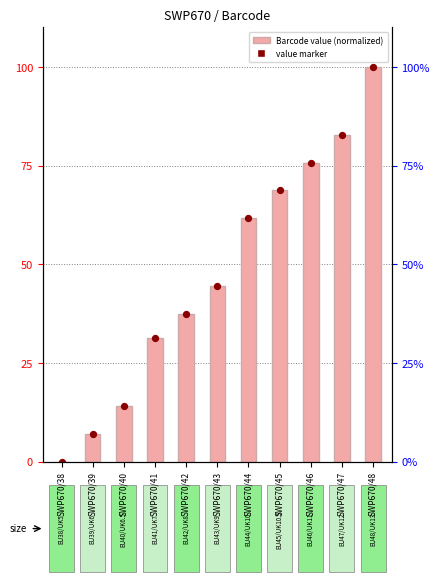

Which series has the largest Y range (max minus min)?

Barcode (normalized)